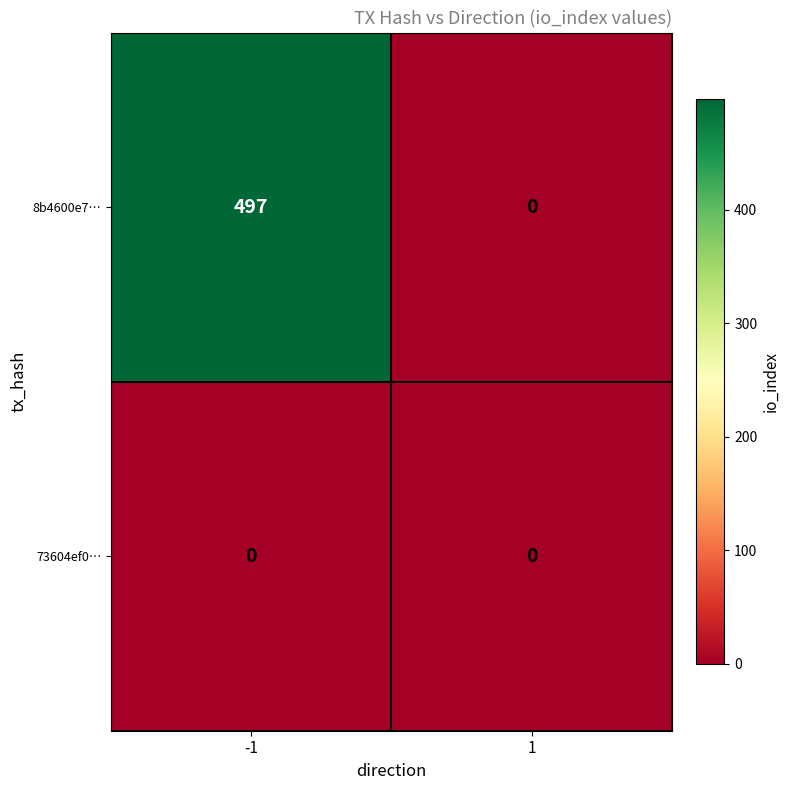

How many distinct data groups are displayed?

2